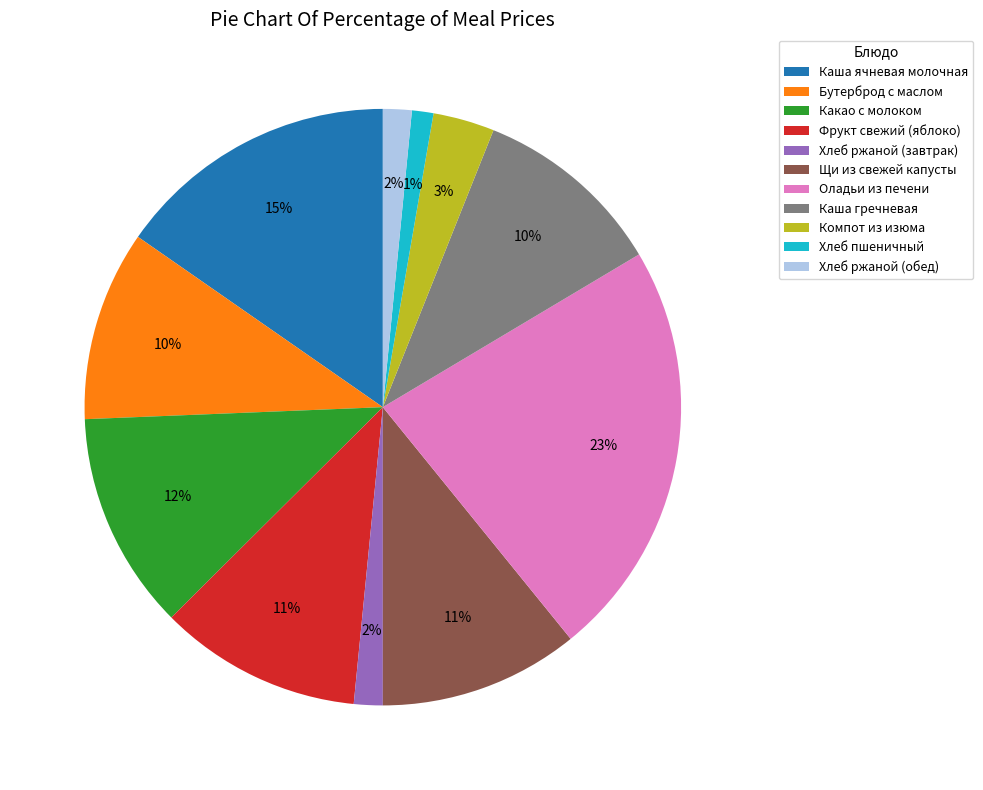

To the nearest percent, what is the combined percentage of Хлеб ржаной (обед) and Хлеб пшеничный?

3%